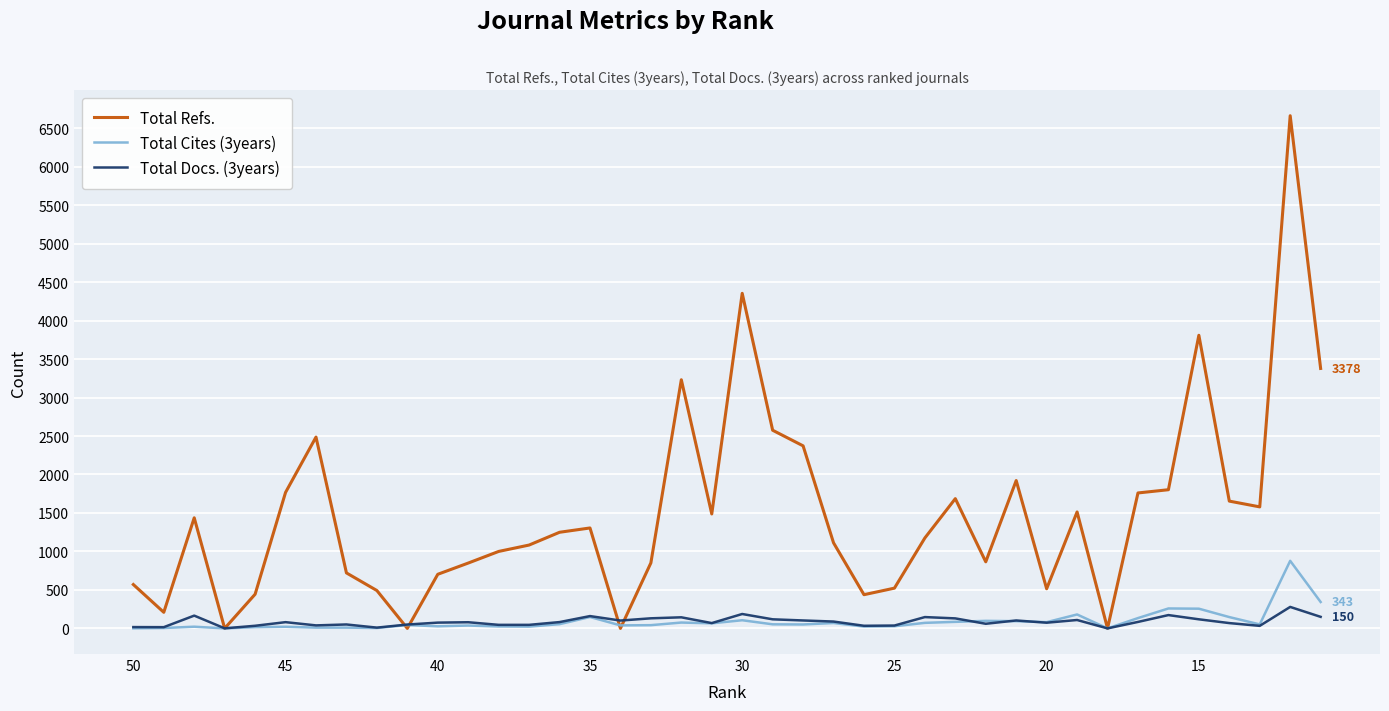

The value of Total Docs. (3years) at 40 is 286. True or false?

False